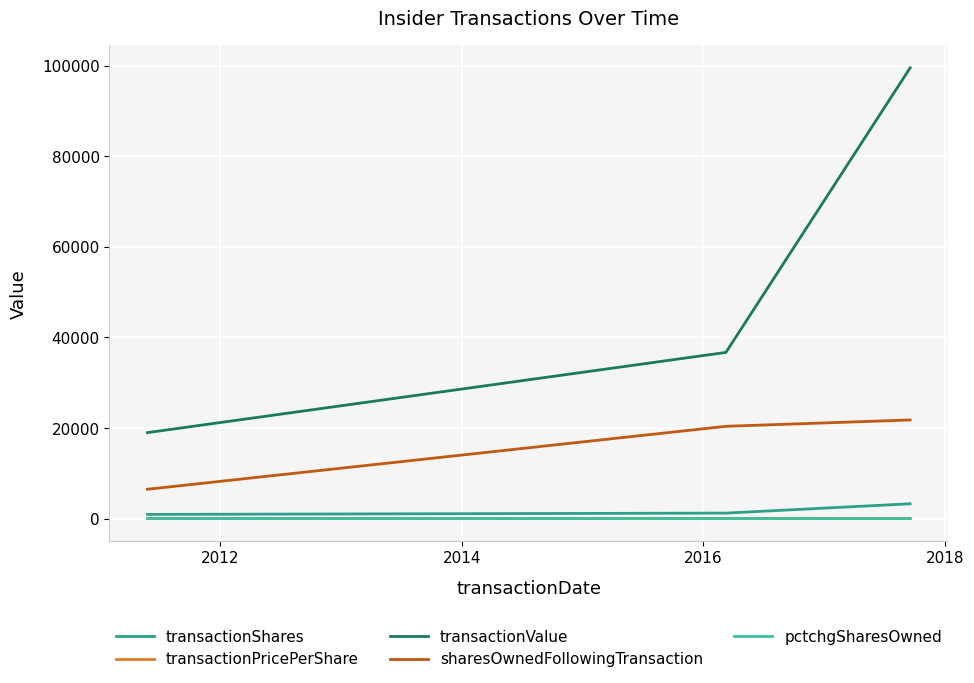

What is the greatest value displayed?

99560.0